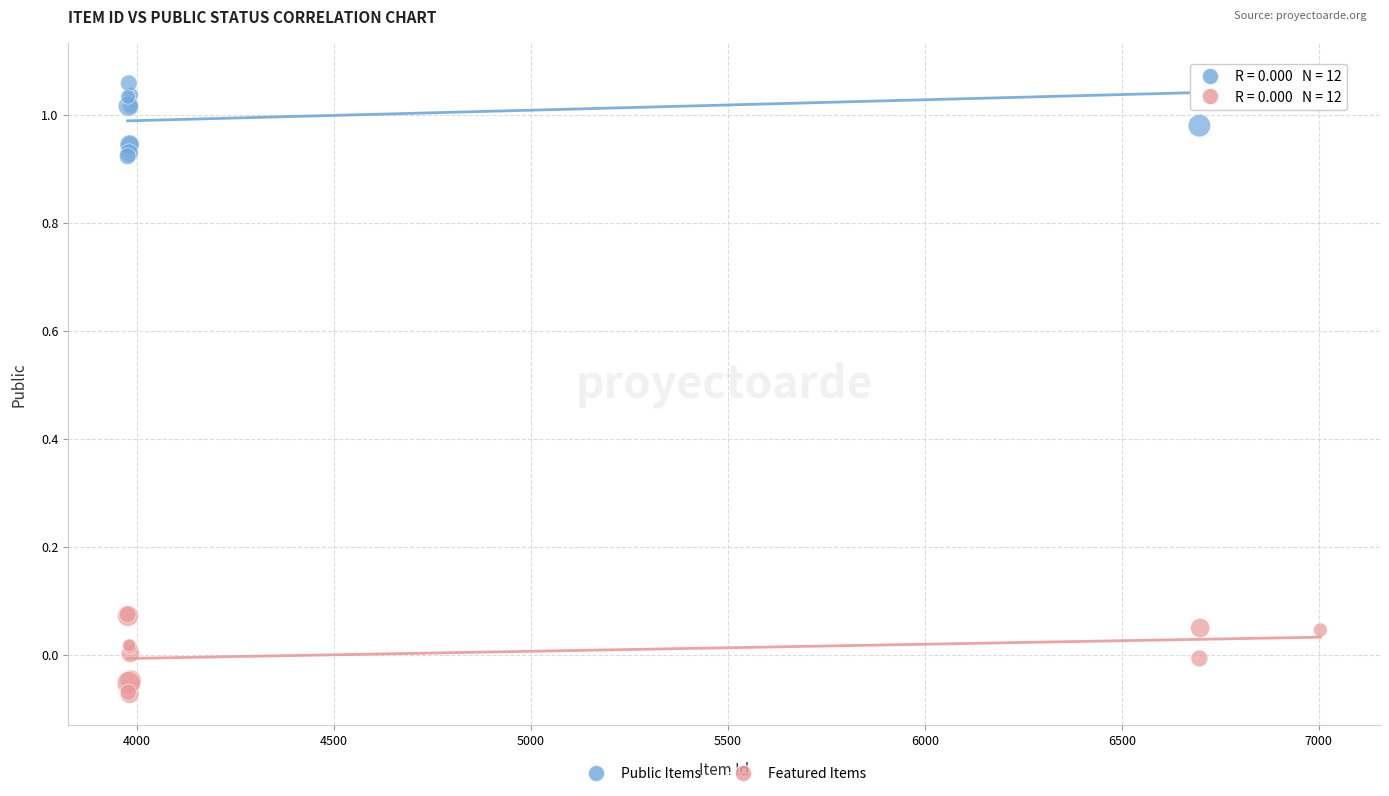

Which series contains the lowest Y value?

Featured Items